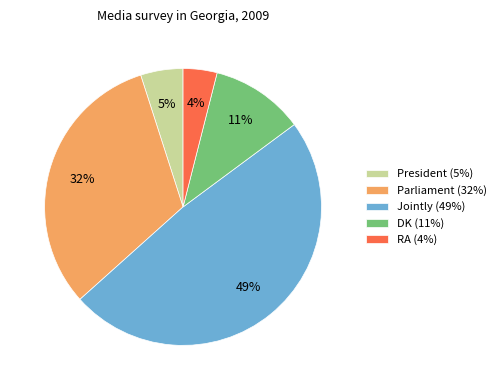

To the nearest percent, what is the difference between the largest and smallest slice percentages?

45%